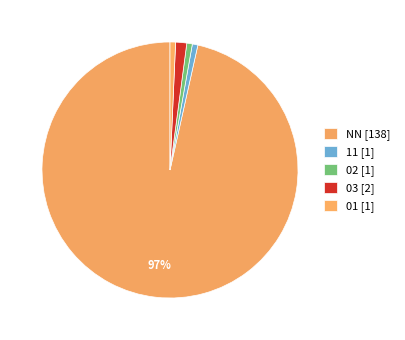

Rank the categories by value from lowest to highest.

11, 02, 01, 03, NN